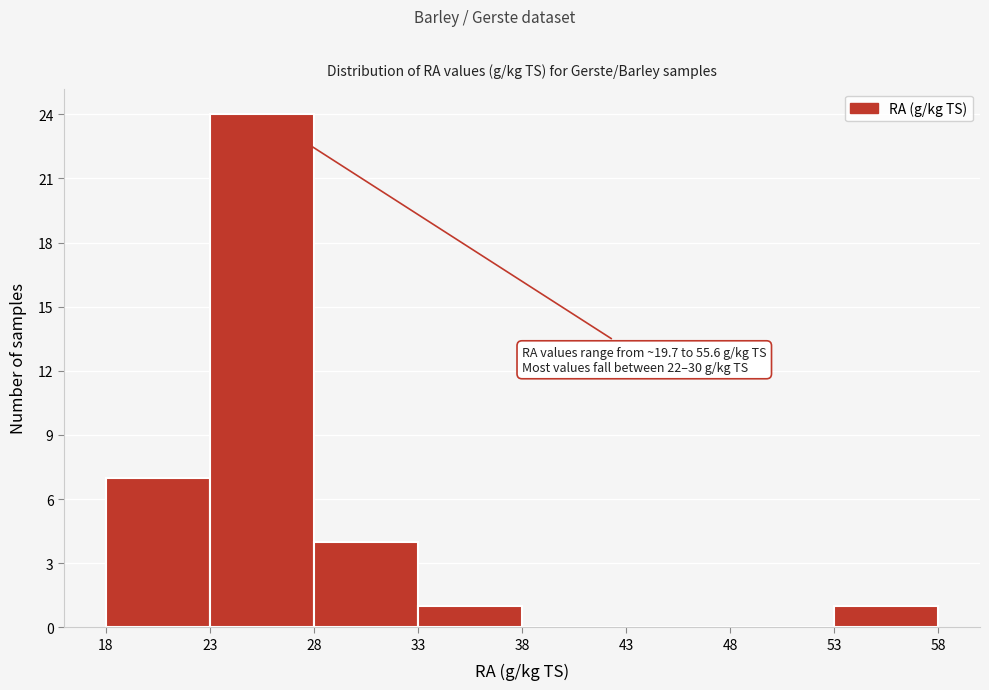

Which range on the x-axis has the tallest bar?

23 to 28